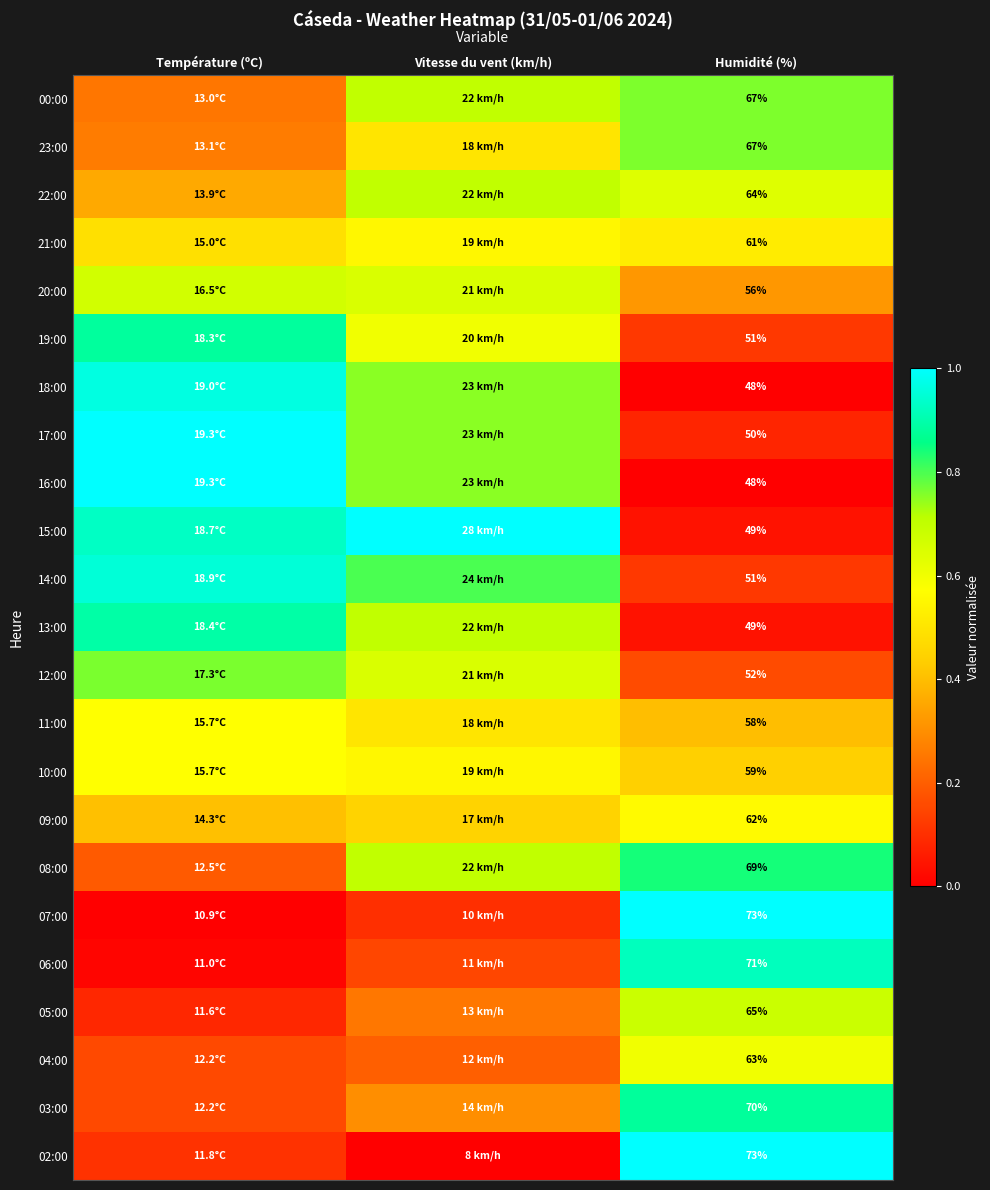

Rank the series at Vitesse du vent (km/h) from lowest to highest value.

02:00, 07:00, 06:00, 04:00, 05:00, 03:00, 09:00, 23:00, 11:00, 21:00, 10:00, 19:00, 20:00, 12:00, 00:00, 22:00, 13:00, 08:00, 18:00, 17:00, 16:00, 14:00, 15:00